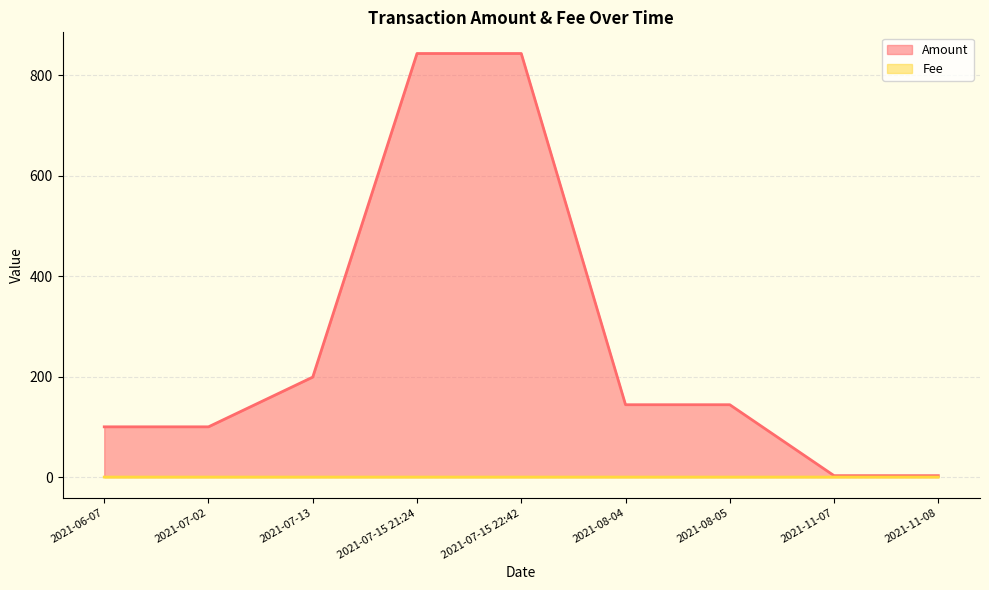

Does the chart have visible grid lines?

Yes